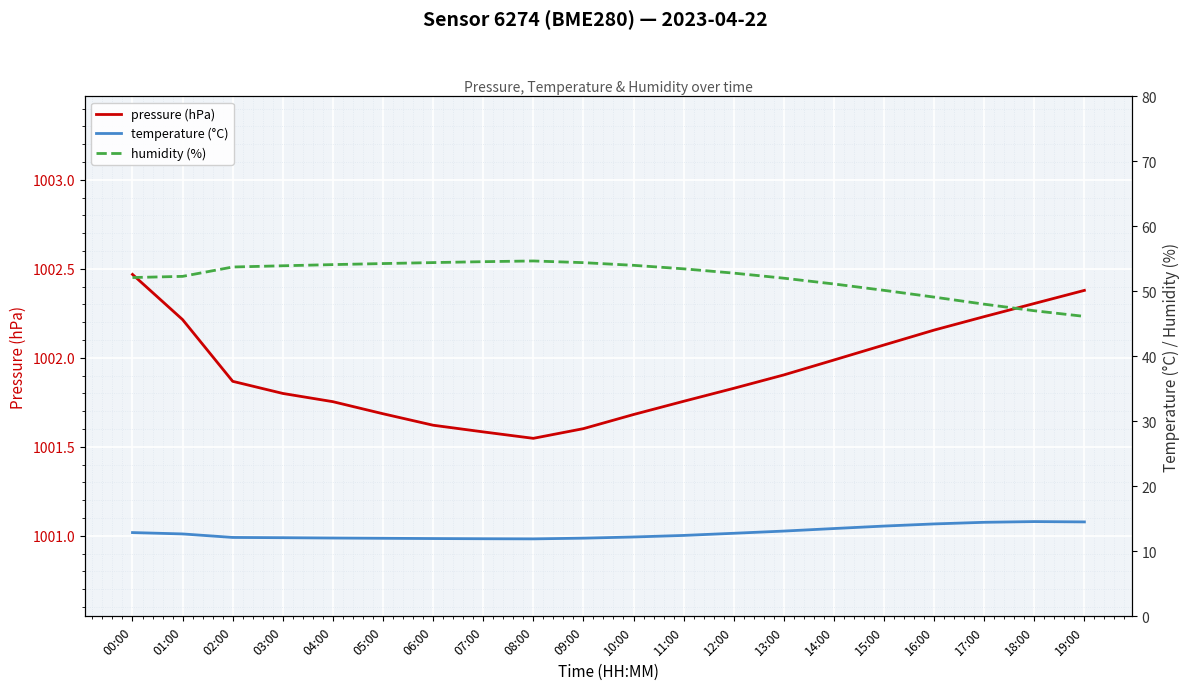

What is the difference between the pressure (hPa) values at 16:00 and 15:00?

0.1